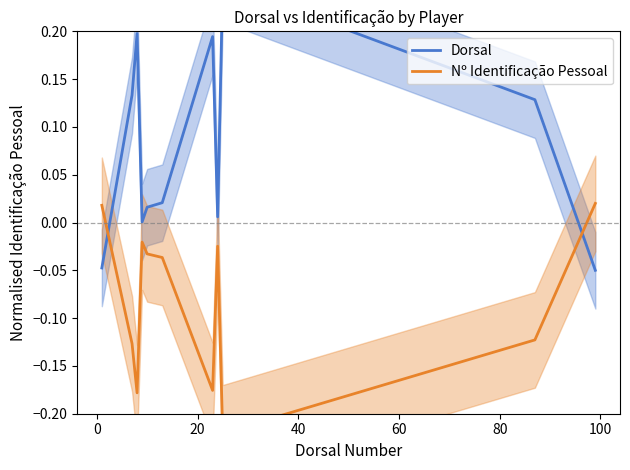

The Dorsal series shows 0.2 at 20. True or false?

True